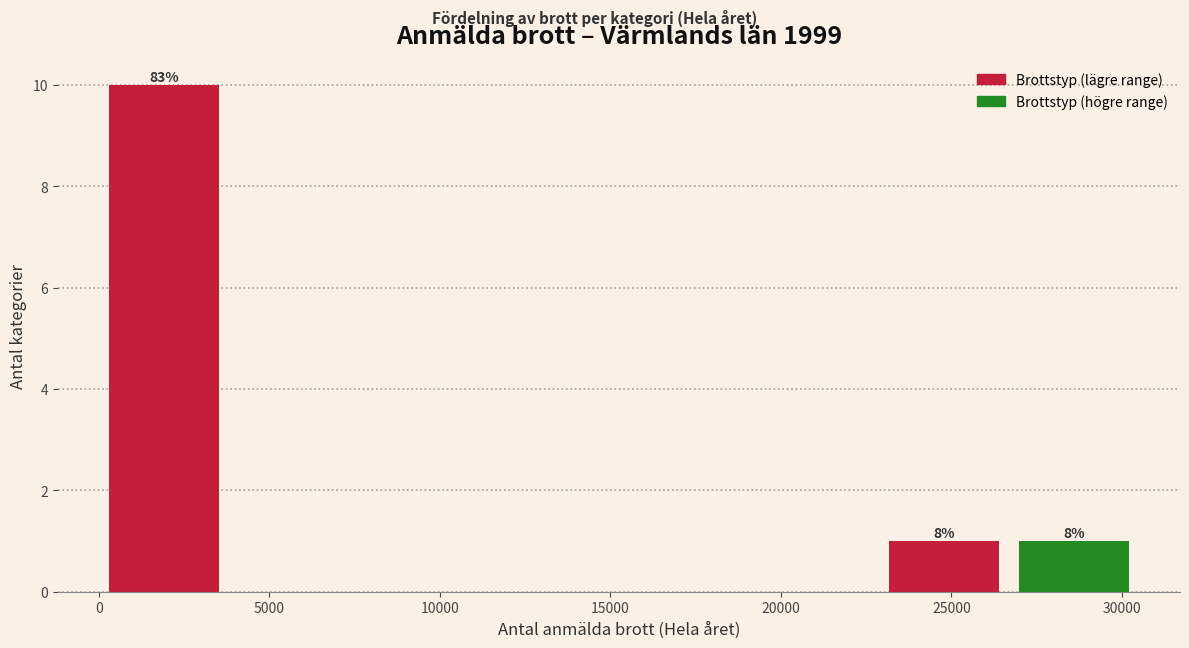

Which range on the x-axis has the tallest bar?

0 to 4000